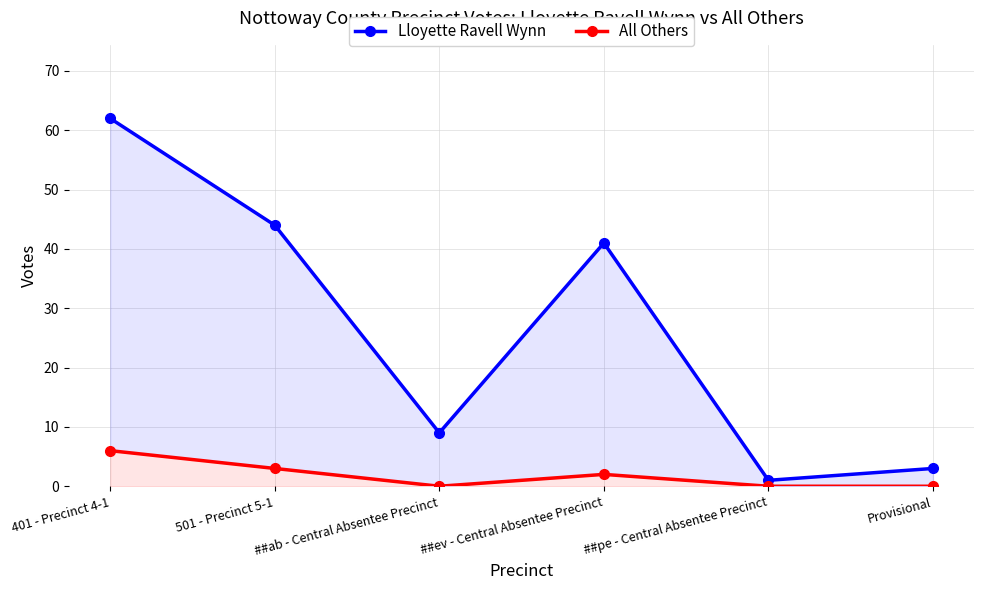

What are all the series names shown in the legend?

Lloyette Ravell Wynn, All Others